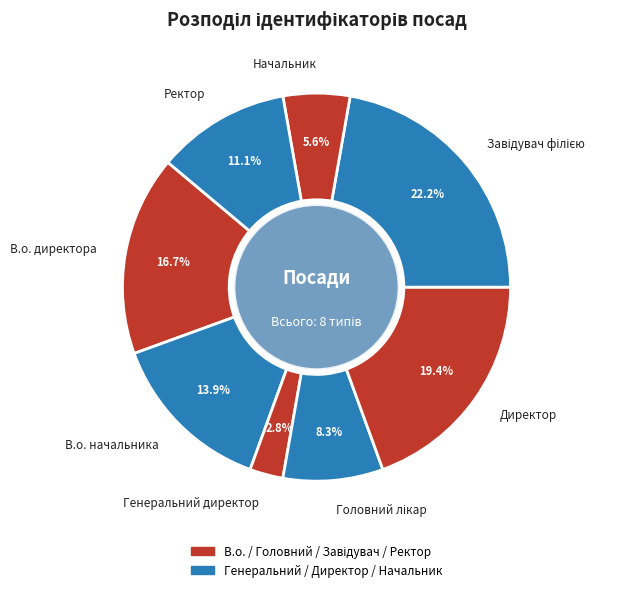

Is the sum of В.о. начальника and Генеральний директор greater than half?

No